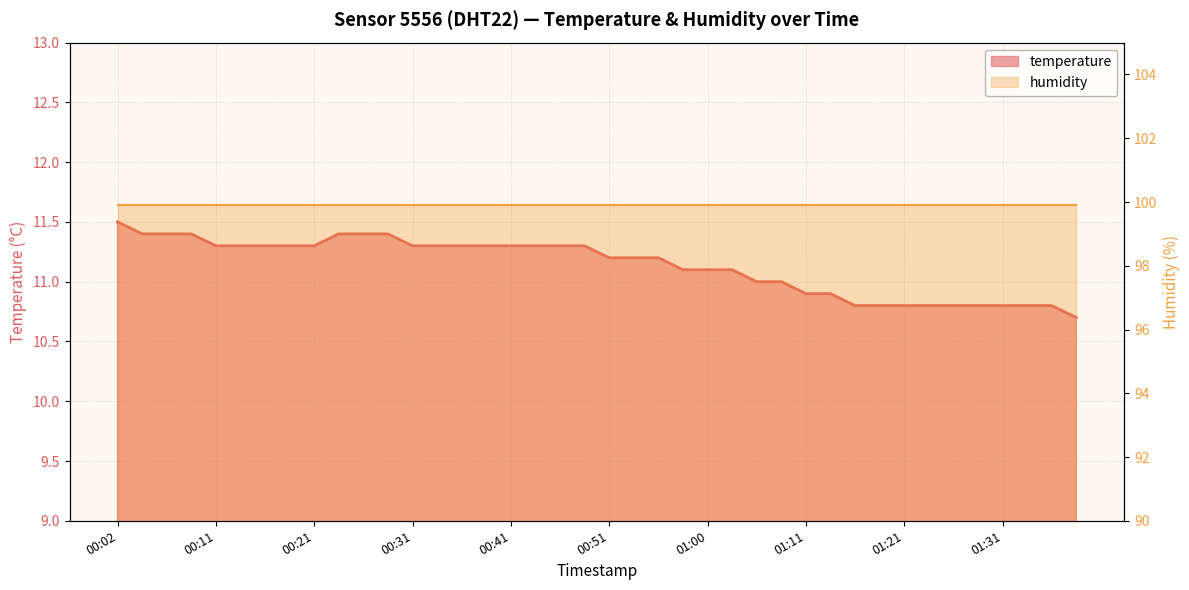

What is the label of the 2nd point from the left?

00:04